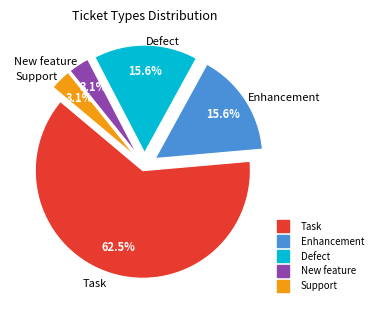

Which has a higher value, Enhancement or New feature?

Enhancement